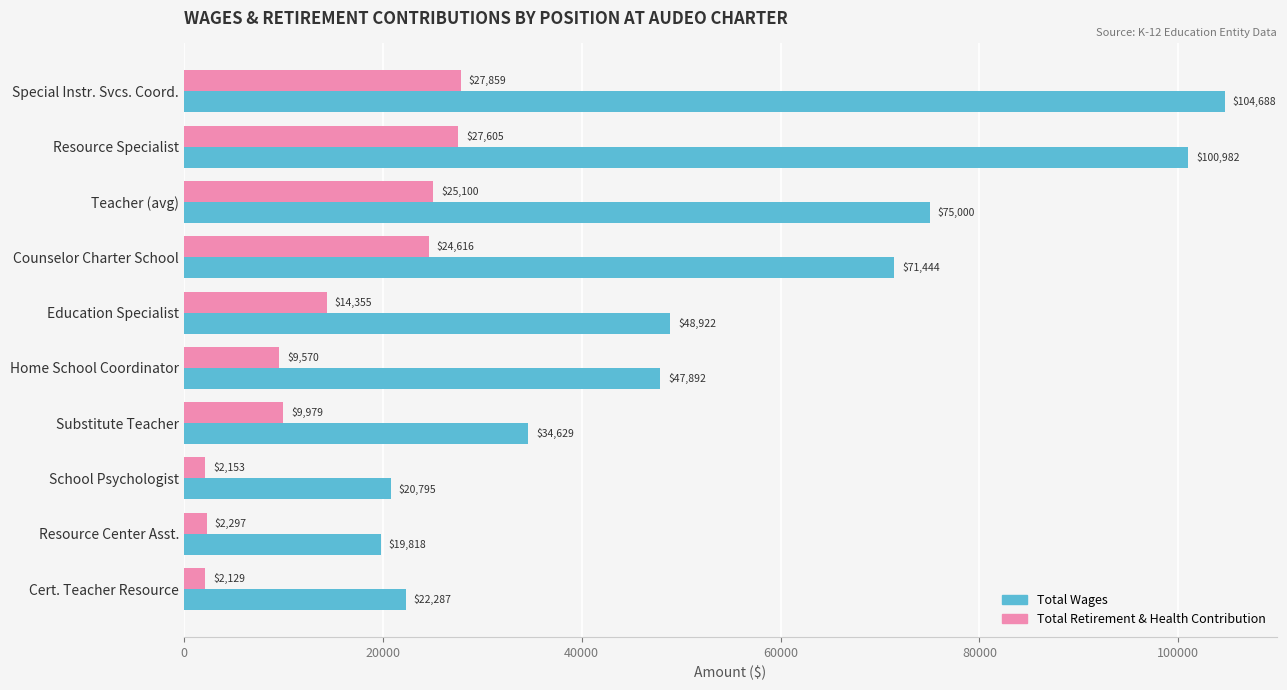

Where is Total Retirement & Health Contribution nearest to the value 14994?

Education Specialist